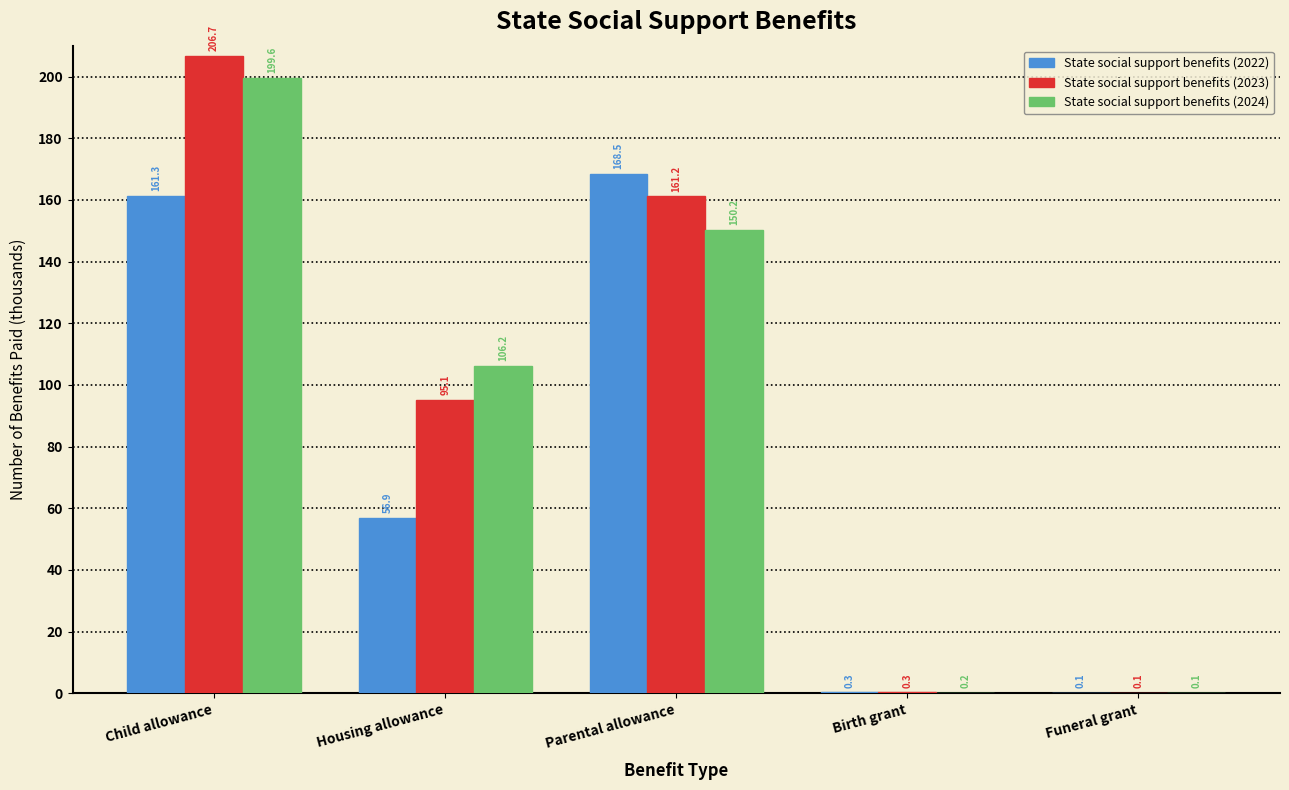

Reading left to right, extract all data points from this chart.

State social support benefits (2022): Child allowance=161.3	Housing allowance=56.9	Parental allowance=168.5	Birth grant=0.3	Funeral grant=0.1
State social support benefits (2023): Child allowance=206.7	Housing allowance=95.1	Parental allowance=161.2	Birth grant=0.3	Funeral grant=0.1
State social support benefits (2024): Child allowance=199.6	Housing allowance=106.2	Parental allowance=150.2	Birth grant=0.2	Funeral grant=0.1